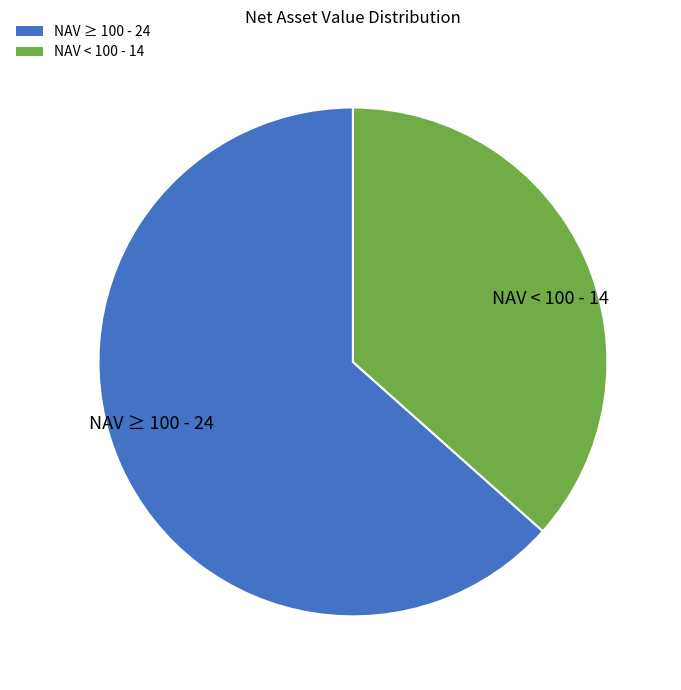

What is the ratio of the value at NAV < 100 - 14 to the value at NAV ≥ 100 - 24?

0.6